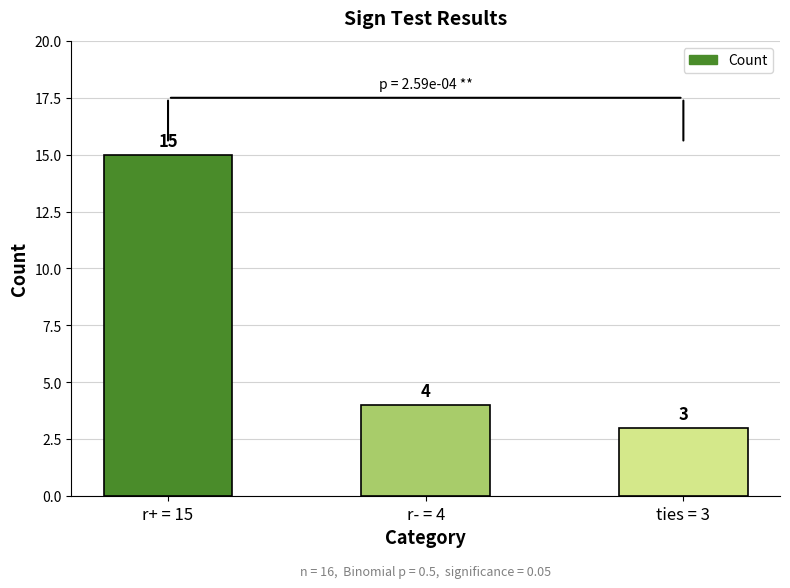

How many values are below 4?

1